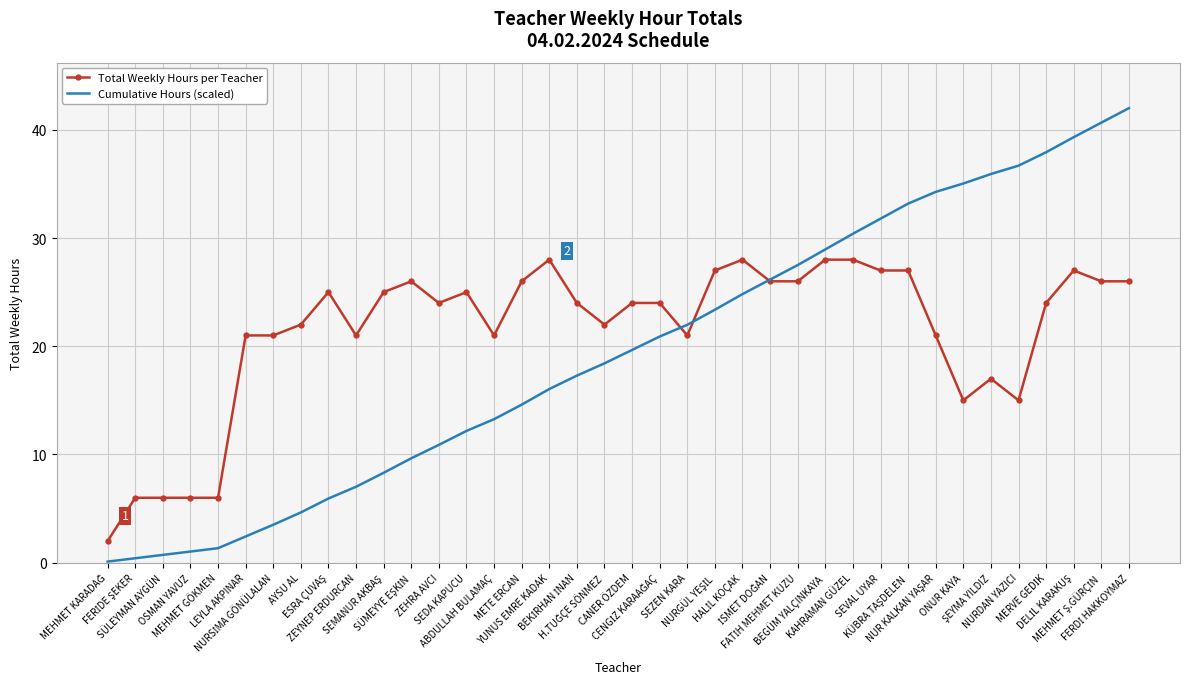

What is the smallest value displayed?

0.1